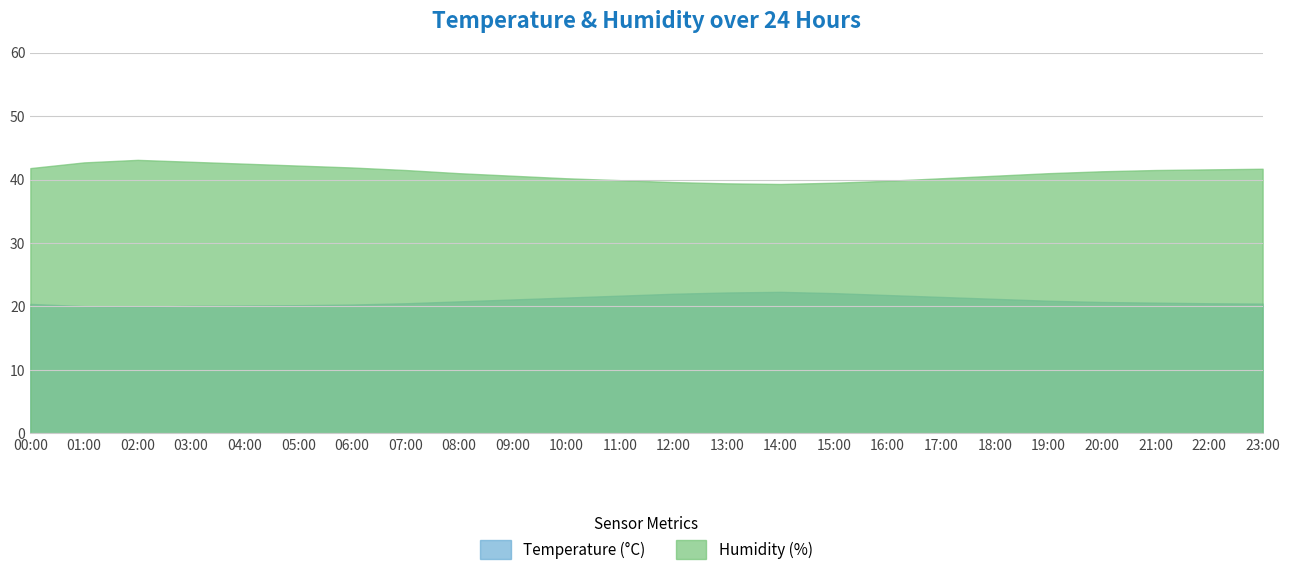

What is the maximum value for Temperature (°C)?

22.3